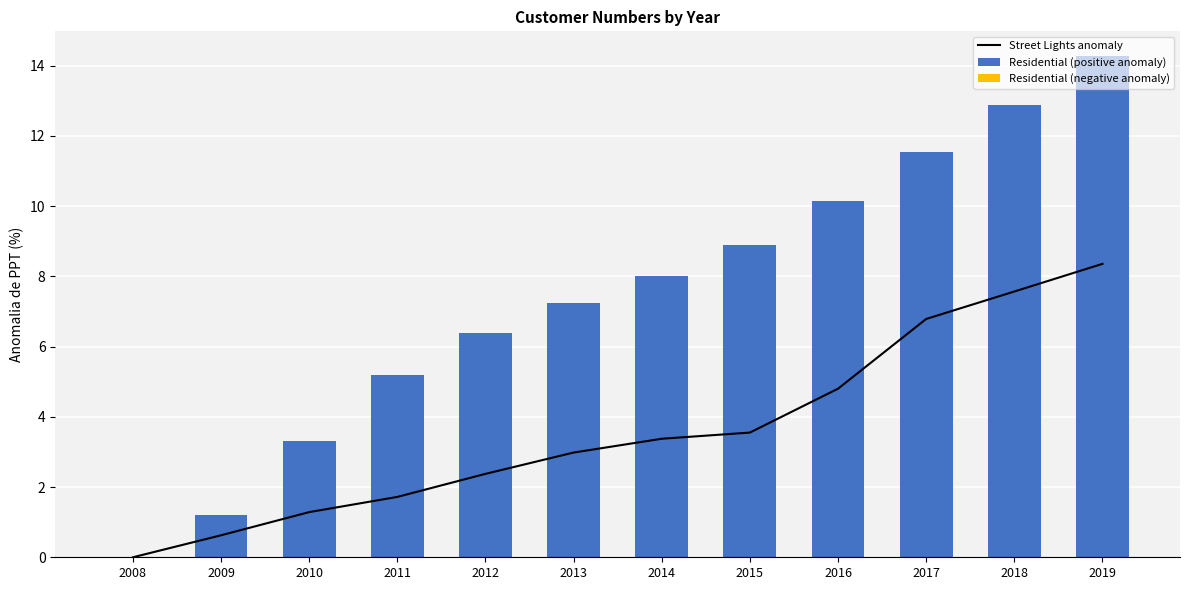

List the series in order of their peak value, highest first.

Residential (positive anomaly), Street Lights anomaly, Residential (negative anomaly)